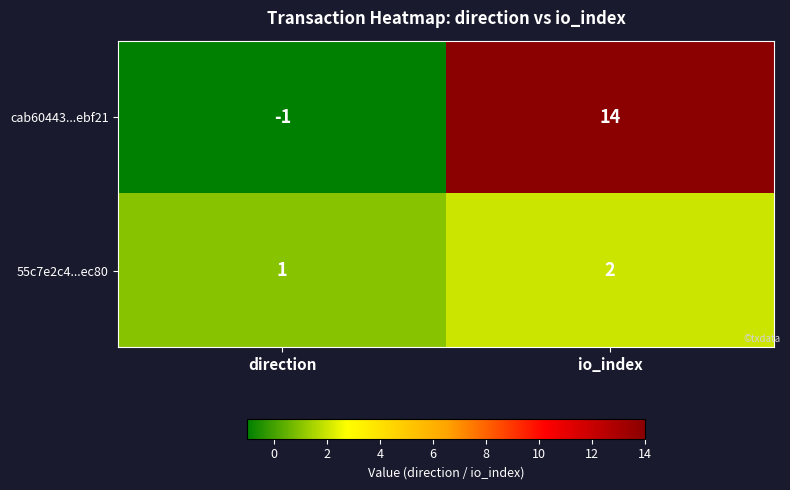

What is the sum of the 55c7e2c4...ec80 values at direction and io_index?

3